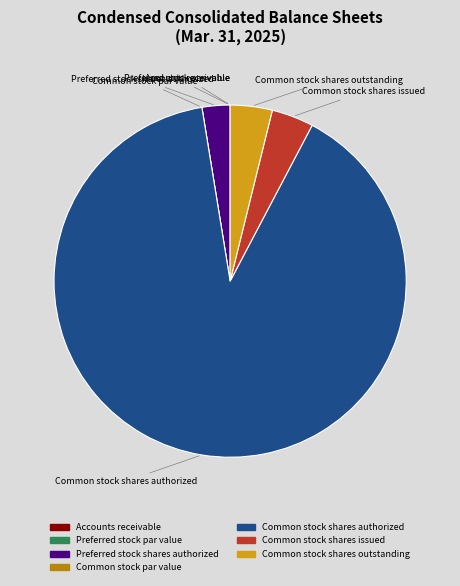

Is there any slice that represents more than half of the pie?

Yes